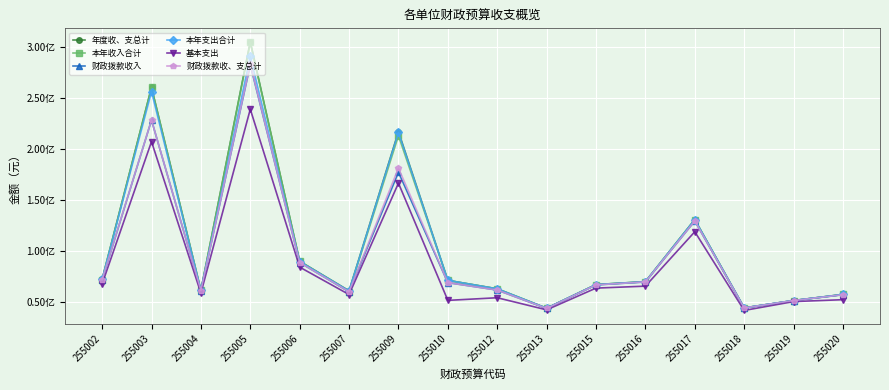

What is the maximum value for 财政拨款收入?

282530541.6